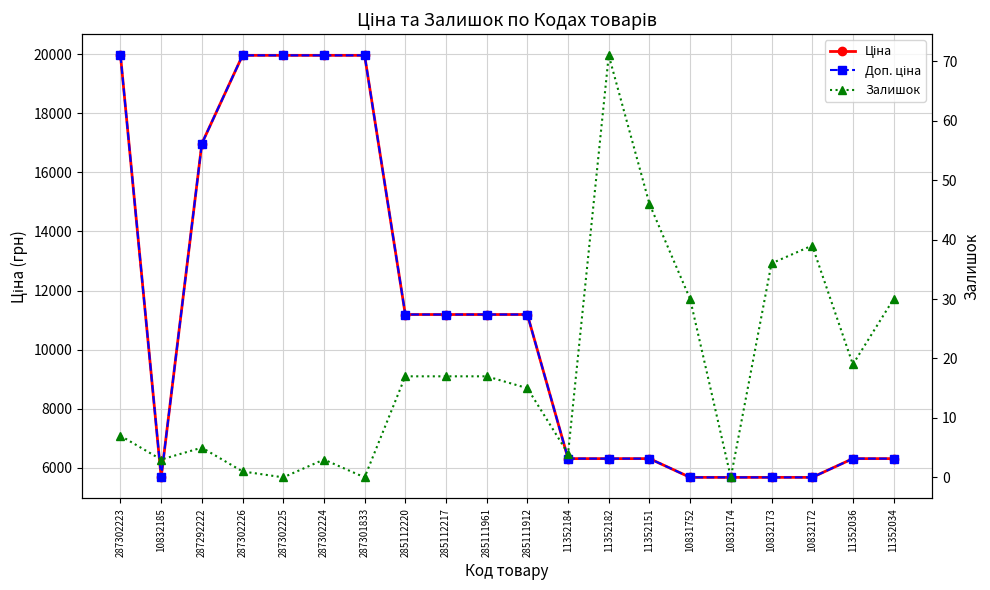

True or false: Залишок and Ціна cross at least once.

False